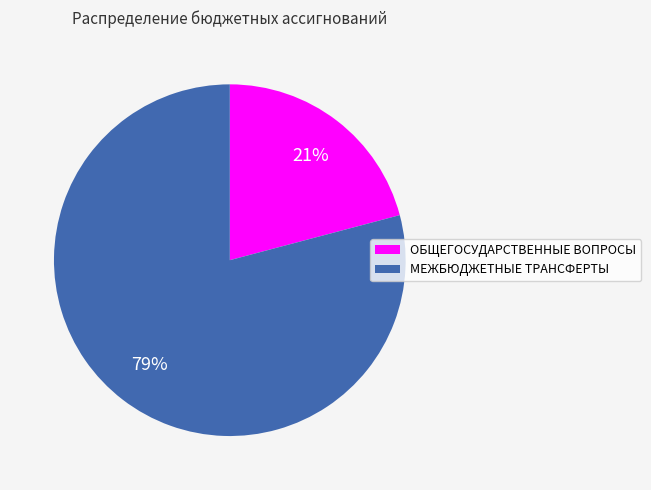

What percentage is the МЕЖБЮДЖЕТНЫЕ ТРАНСФЕРТЫ slice, to the nearest percent?

79%